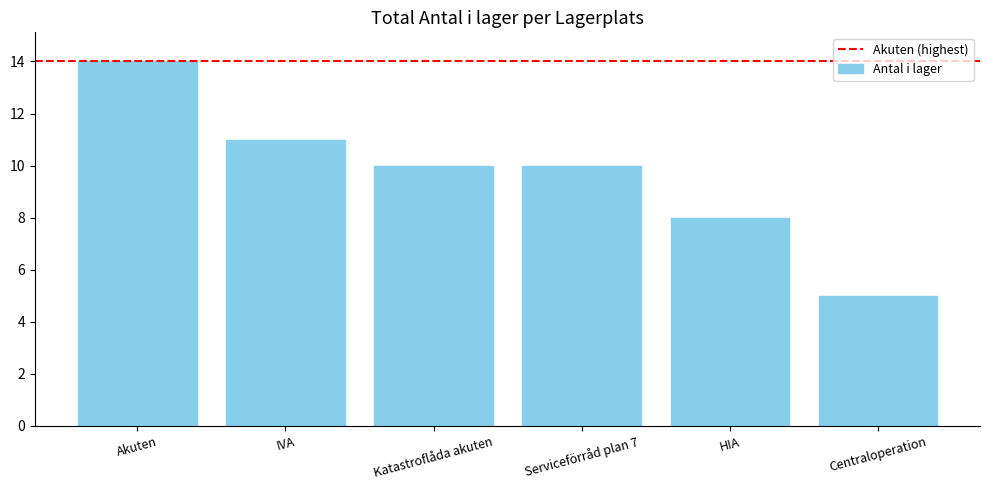

What is the sum of all values?

58